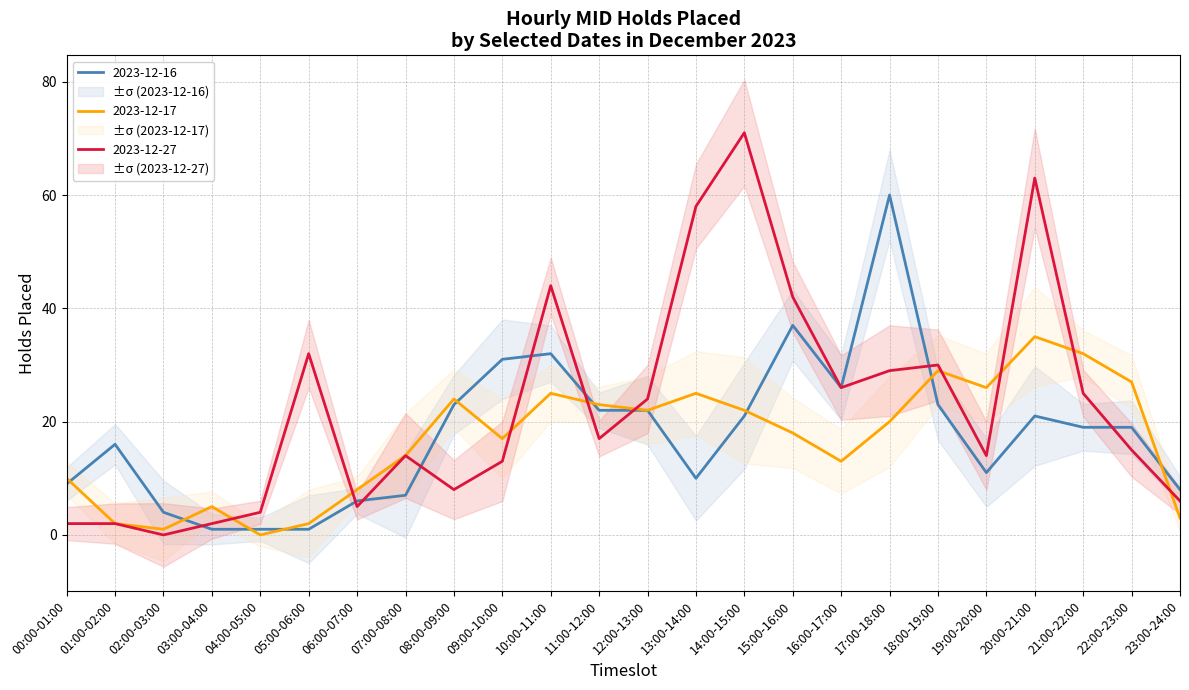

Which series has the largest range (max minus min)?

2023-12-27